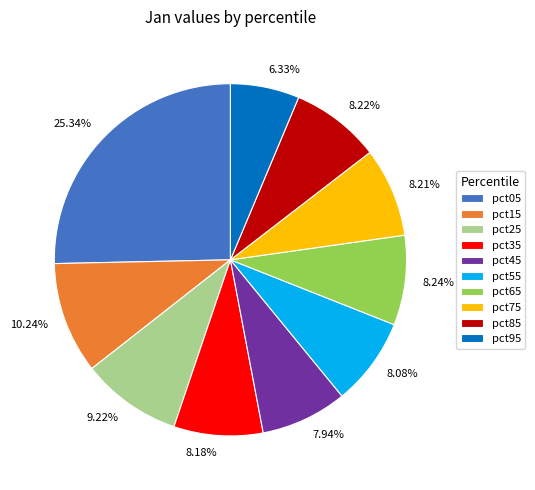

To the nearest percent, what is the combined percentage of pct15 and pct85?

18%